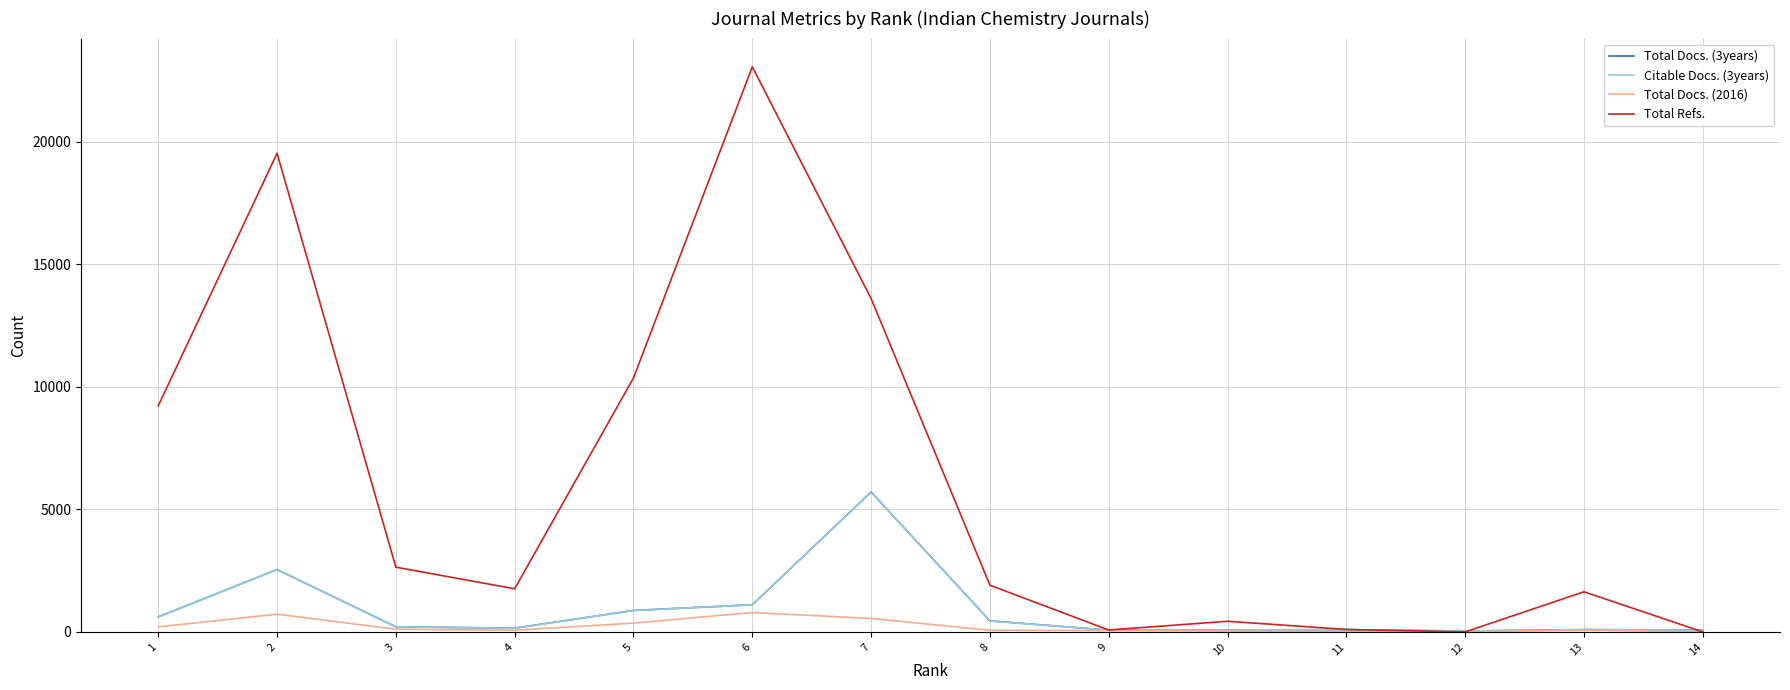

At which label does Total Docs. (2016) first exceed 74?

1